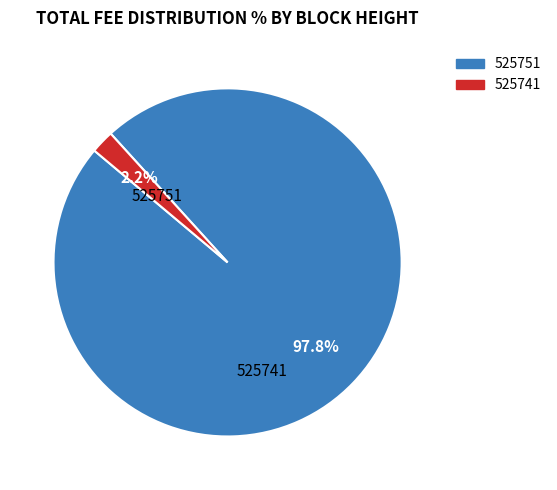

To the nearest percent, what is the difference between the 525741 and 525751 slice percentages?

96%